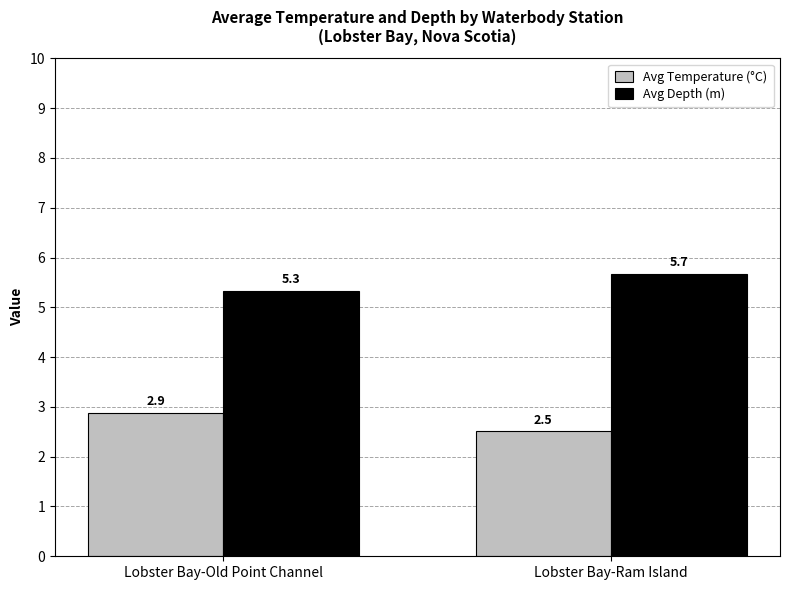

What is the approximate value of Avg Temperature (°C) at Lobster Bay-Old Point Channel?

2.9